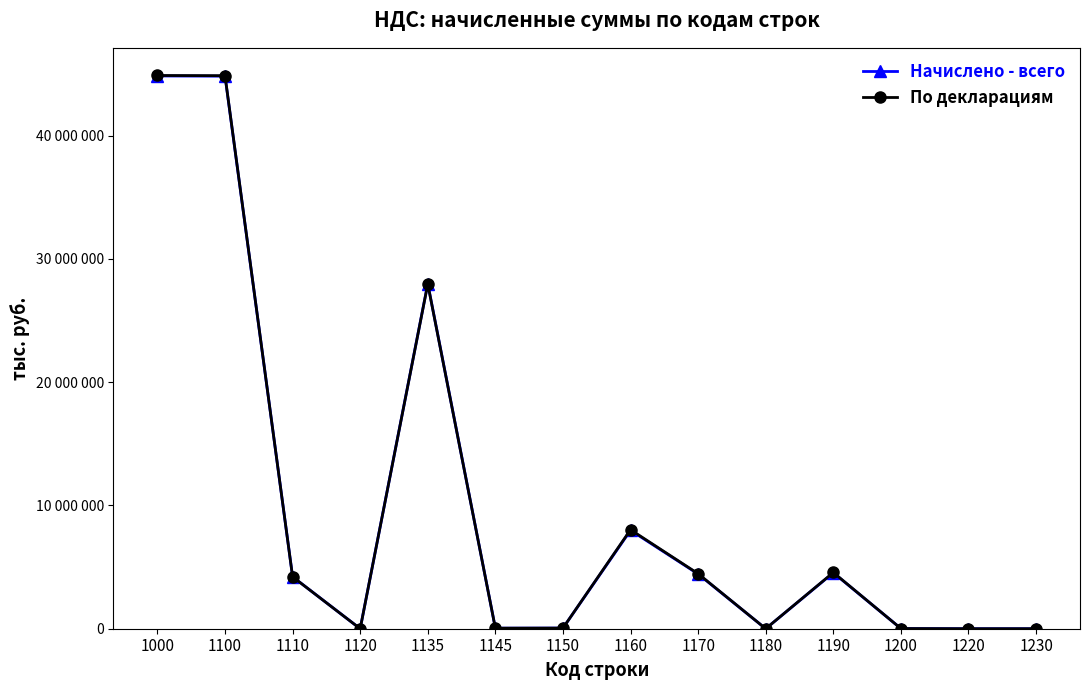

What is the difference between the maximum and second lowest values in the По декларациям series?

44885262